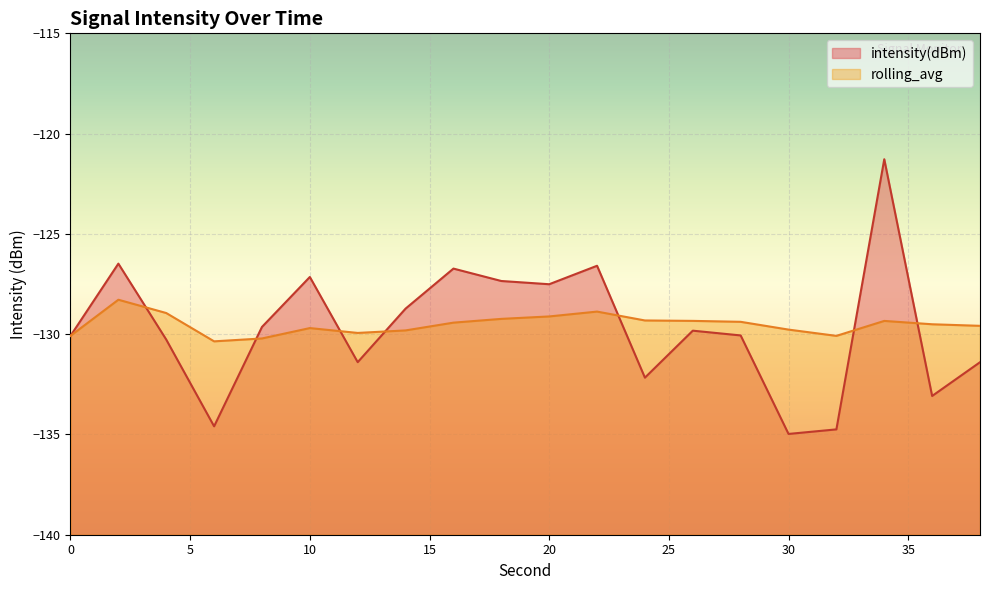

Reading left to right, extract all data points from this chart.

intensity(dBm): -130.1	-126.5	-130.3	-134.6	-129.6	-127.1	-131.4	-128.7	-126.7	-127.3	-127.5	-126.6	-132.2	-129.8	-130.1	-135.0	-134.7	-121.3	-133.1	-131.4
rolling_avg: -130.1	-128.3	-128.9	-130.4	-130.2	-129.7	-129.9	-129.8	-129.4	-129.2	-129.1	-128.9	-129.3	-129.3	-129.4	-129.8	-130.1	-129.3	-129.5	-129.6